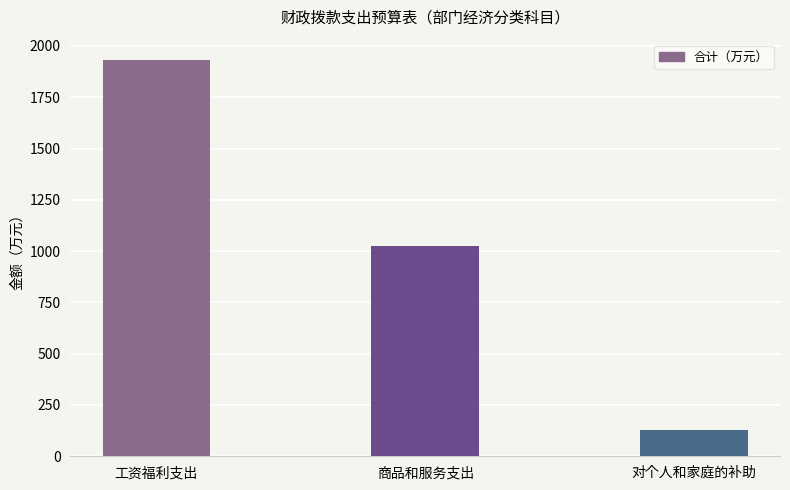

How many values exceed 1024?

2